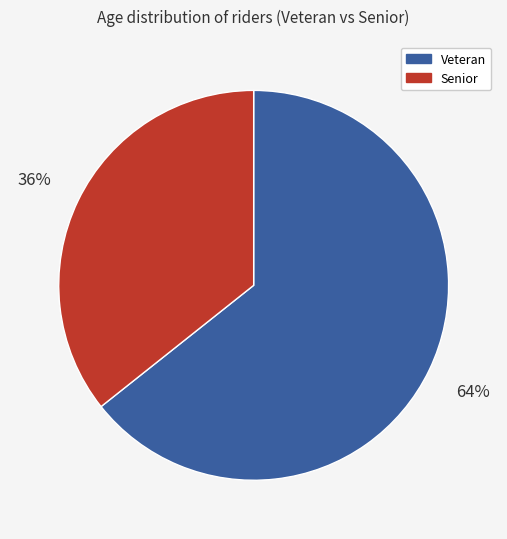

Does any single category account for the majority?

Yes